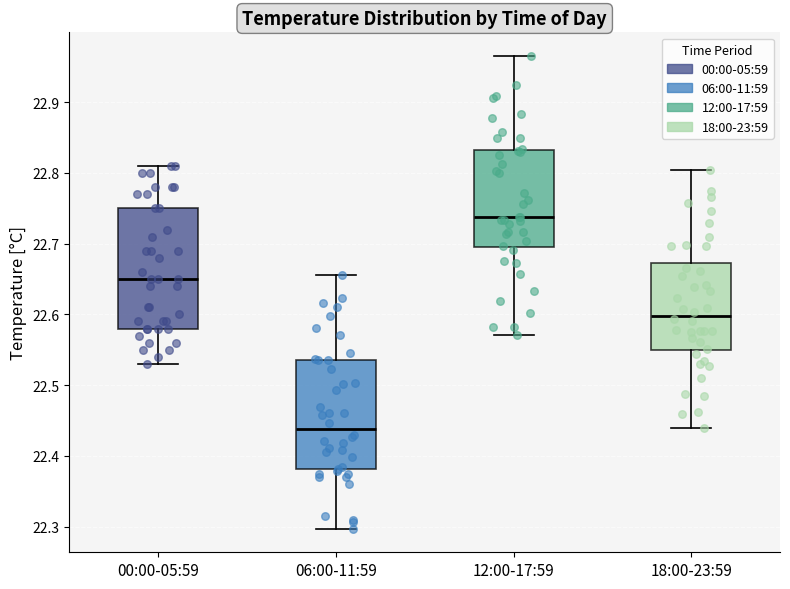

Reading left to right, transcribe this box plot: for each box, give where its median line is, the range the box spans, and where its two whiskers end, as read against the y-axis. The values are not printed on the chart, so give them approximately, as read against the axis.

00:00-05:59: median 22.65, box 22.58 to 22.75, whiskers 22.53 to 22.81
06:00-11:59: median 22.44, box 22.38 to 22.54, whiskers 22.30 to 22.66
12:00-17:59: median 22.74, box 22.70 to 22.83, whiskers 22.57 to 22.97
18:00-23:59: median 22.60, box 22.55 to 22.67, whiskers 22.44 to 22.80